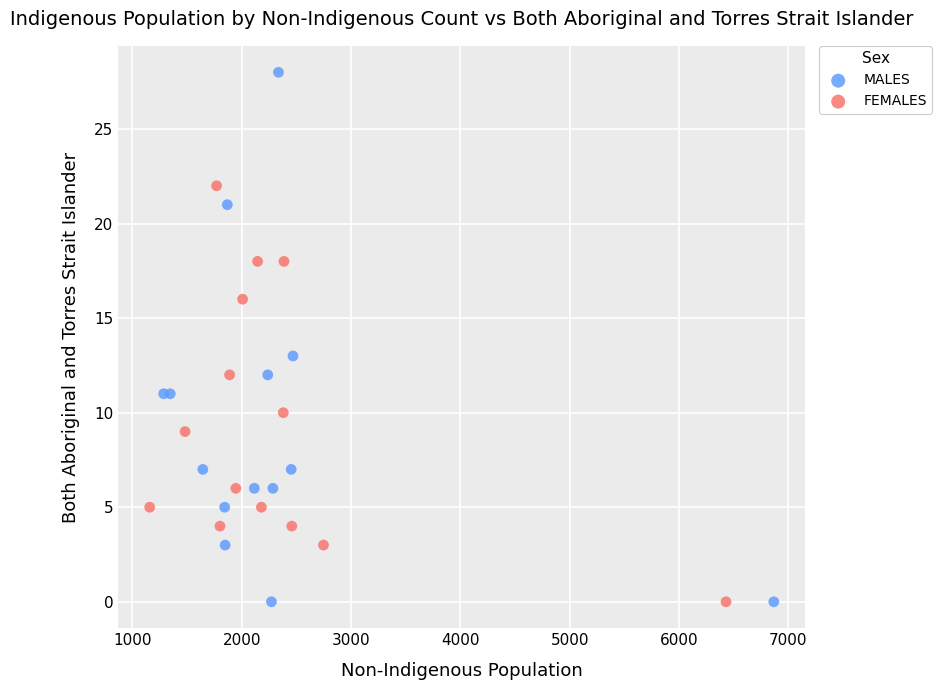

Which series reaches the maximum Y coordinate?

MALES